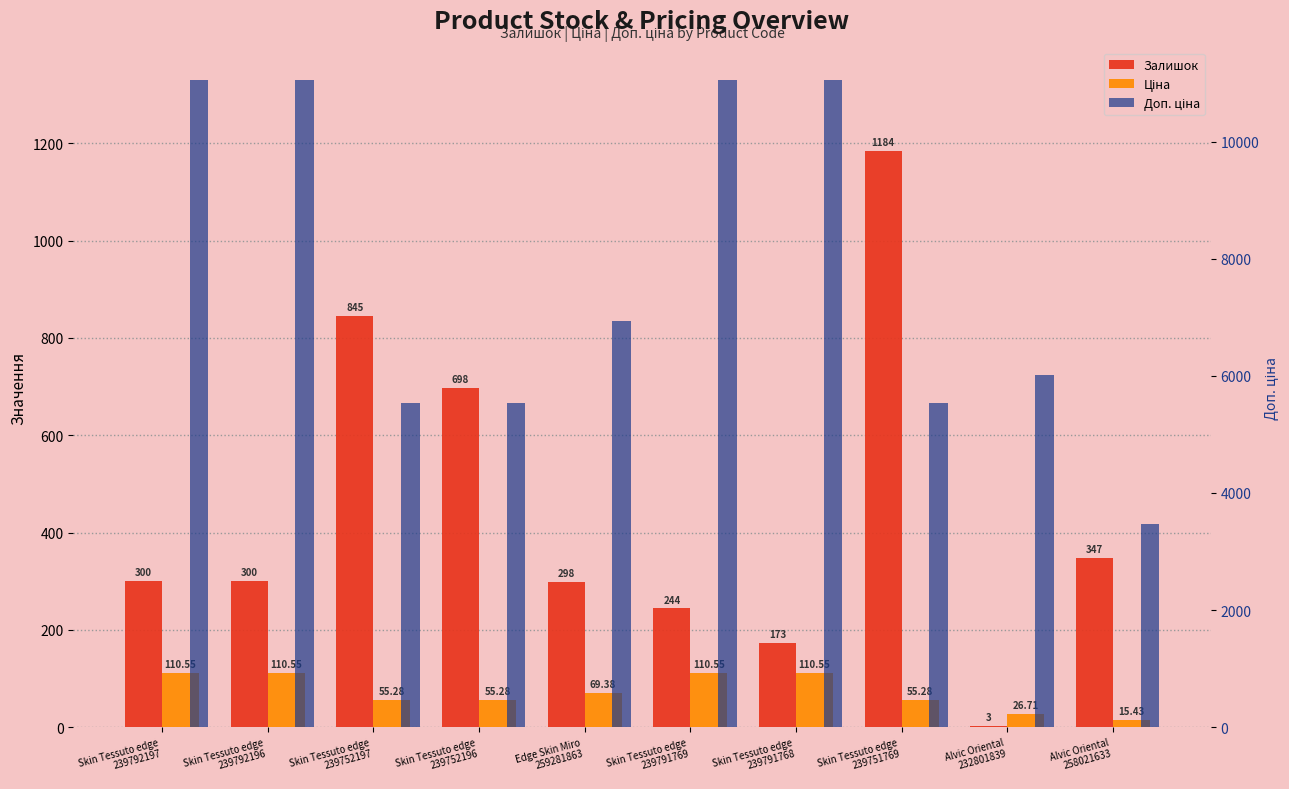

Which has a higher value, Alvic Oriental
232801839 or Alvic Oriental
258021633?

Alvic Oriental
258021633